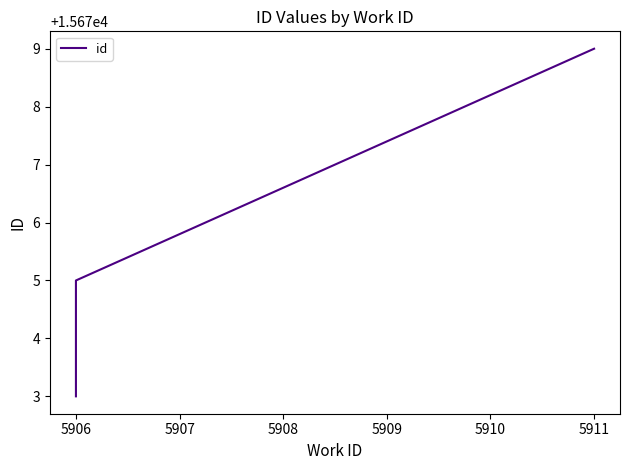

How many lines are shown in the chart?

1